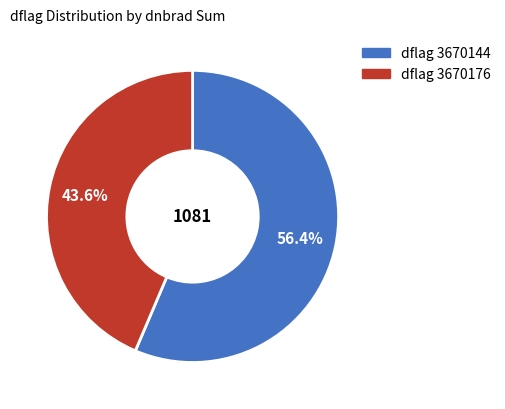

Count the number of slices in the pie.

2